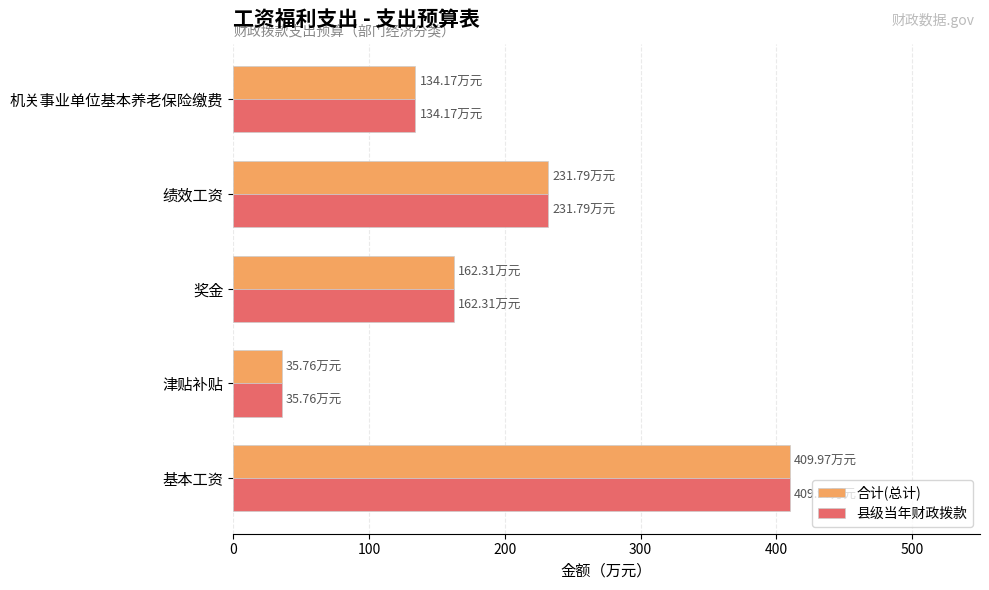

At which category is the sum across all series the highest?

基本工资